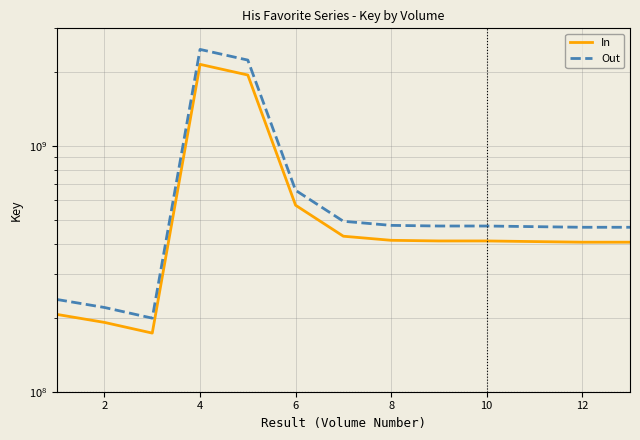

What is the sum of the In values at 8 and 12?

815397556.0